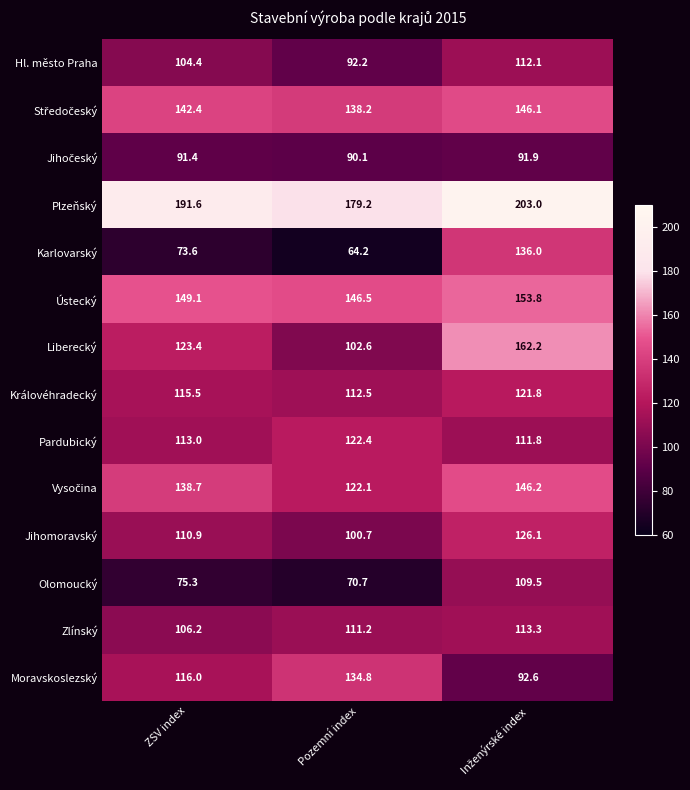

What is the difference between the maximum and minimum values in the Ústecký series?

7.3